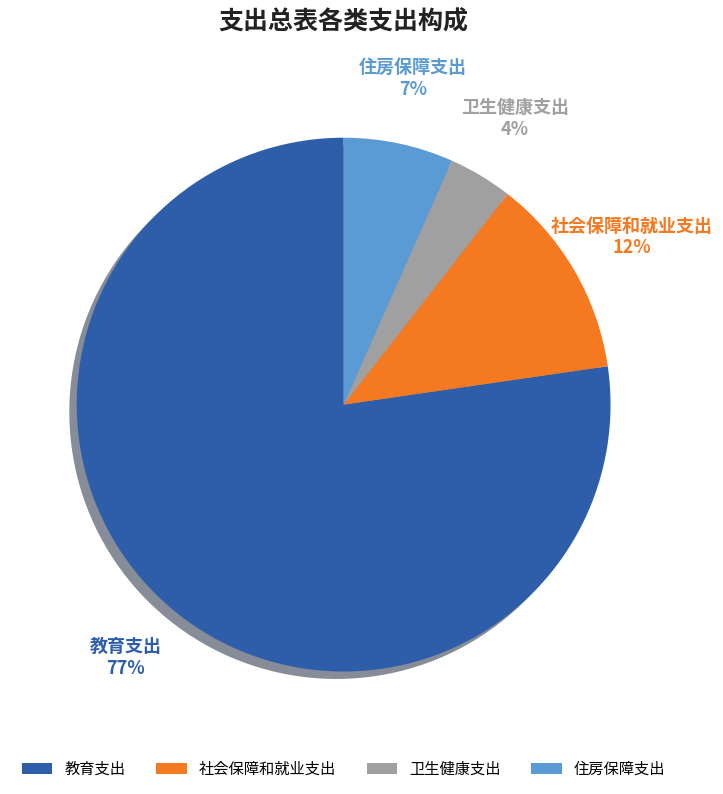

Approximately how many times larger is the value at 社会保障和就业支出 compared to 卫生健康支出?

3.1